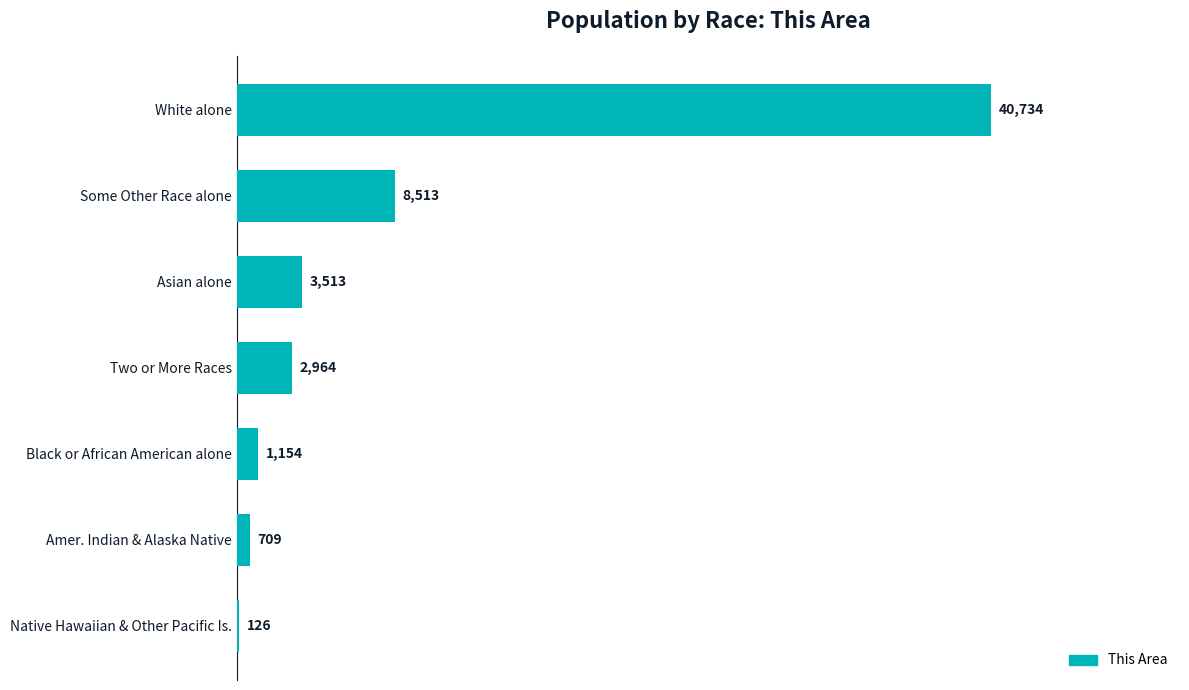

Reading top to bottom, what are all the values shown in this chart?

White alone=40734	Some Other Race alone=8513	Asian alone=3513	Two or More Races=2964	Black or African American alone=1154	Amer. Indian & Alaska Native=709	Native Hawaiian & Other Pacific Is.=126